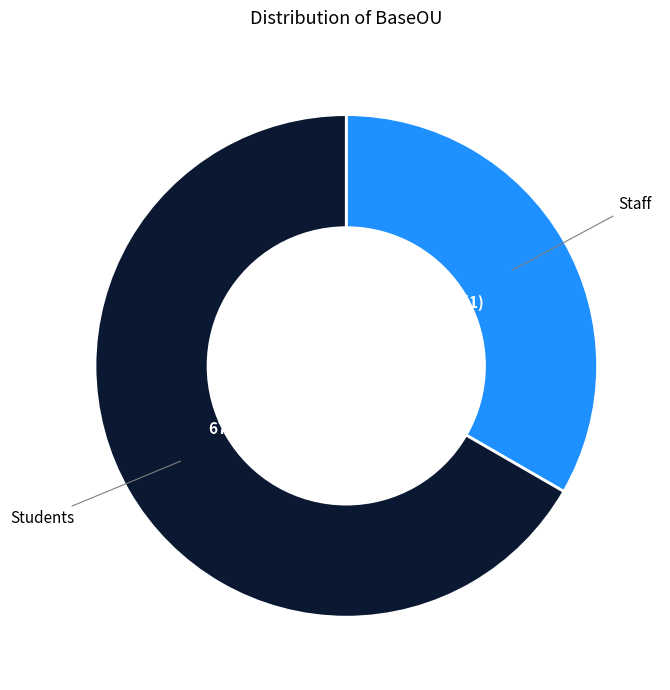

Is there a majority slice in this chart?

Yes